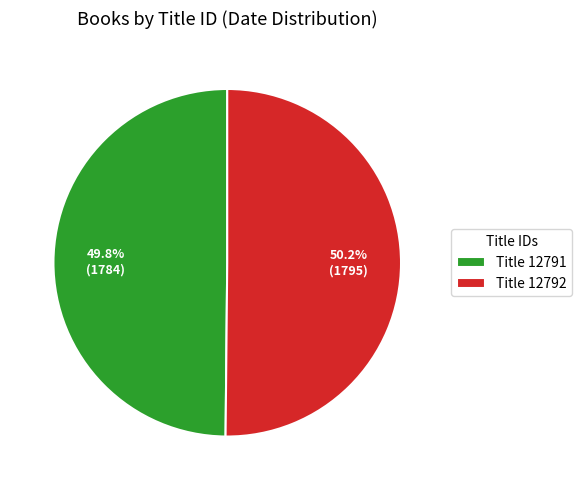

Do Title 12791 and Title 12792 together represent more than half of the pie?

Yes